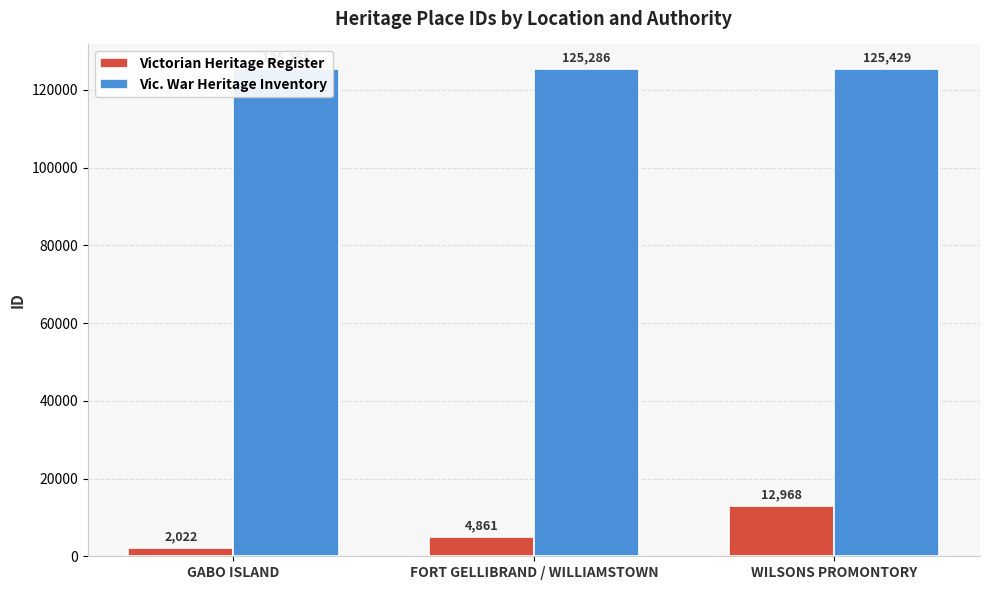

At which label is Vic. War Heritage Inventory closest to 125343?

FORT GELLIBRAND / WILLIAMSTOWN